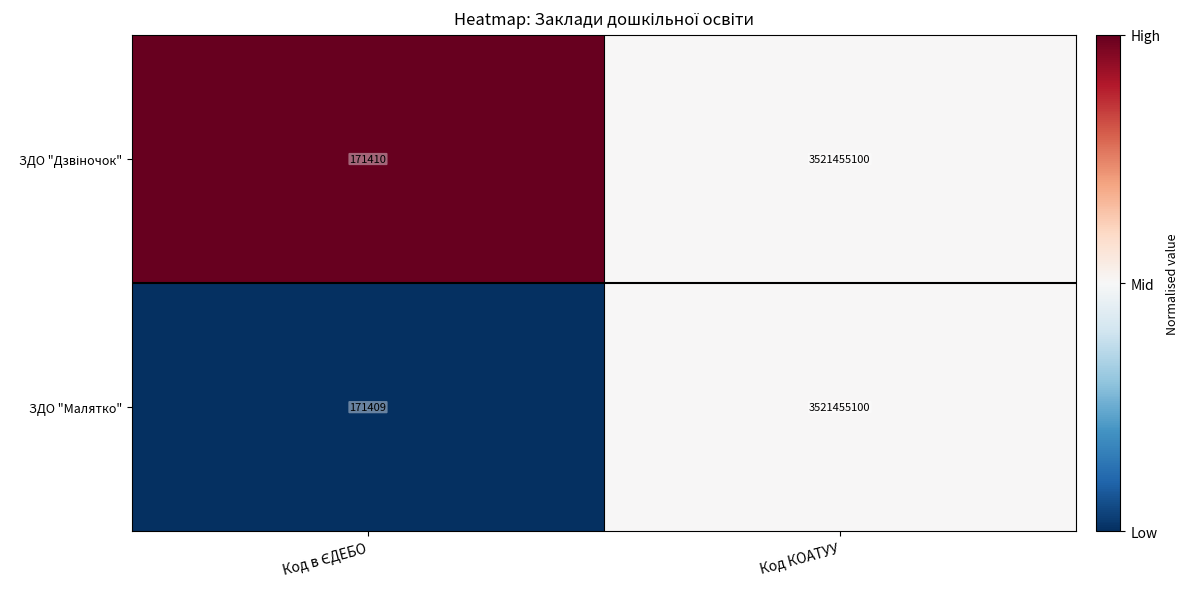

What is the difference between the maximum and minimum values in the ЗДО "Малятко" series?

3521283691